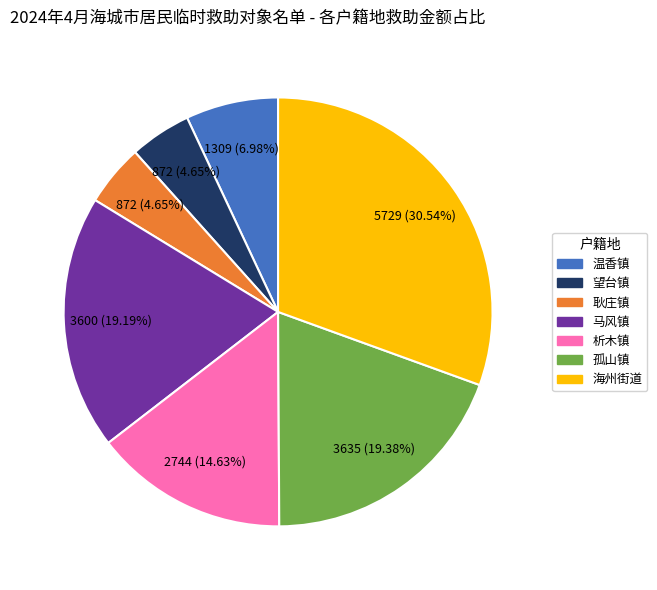

Which has a higher value, 耿庄镇 or 海州街道?

海州街道